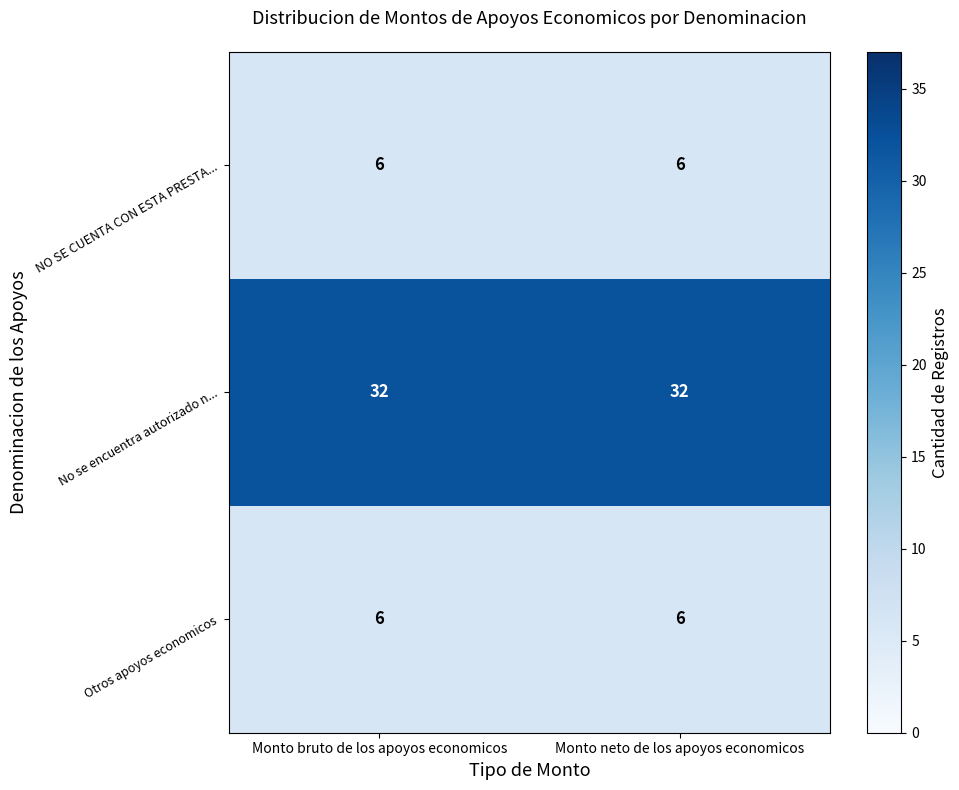

Is it true that NO SE CUENTA CON ESTA PRESTA... equals 6 at Monto bruto de los apoyos economicos?

True